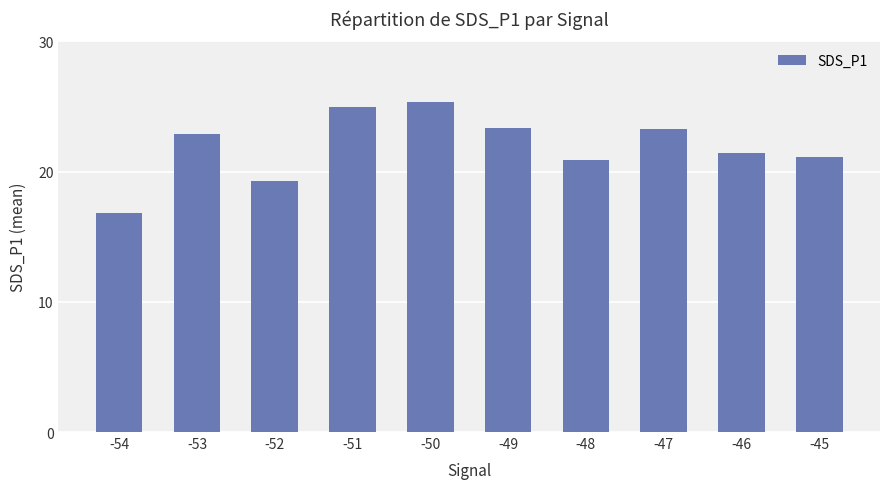

What is the difference between the maximum and minimum values?

8.6